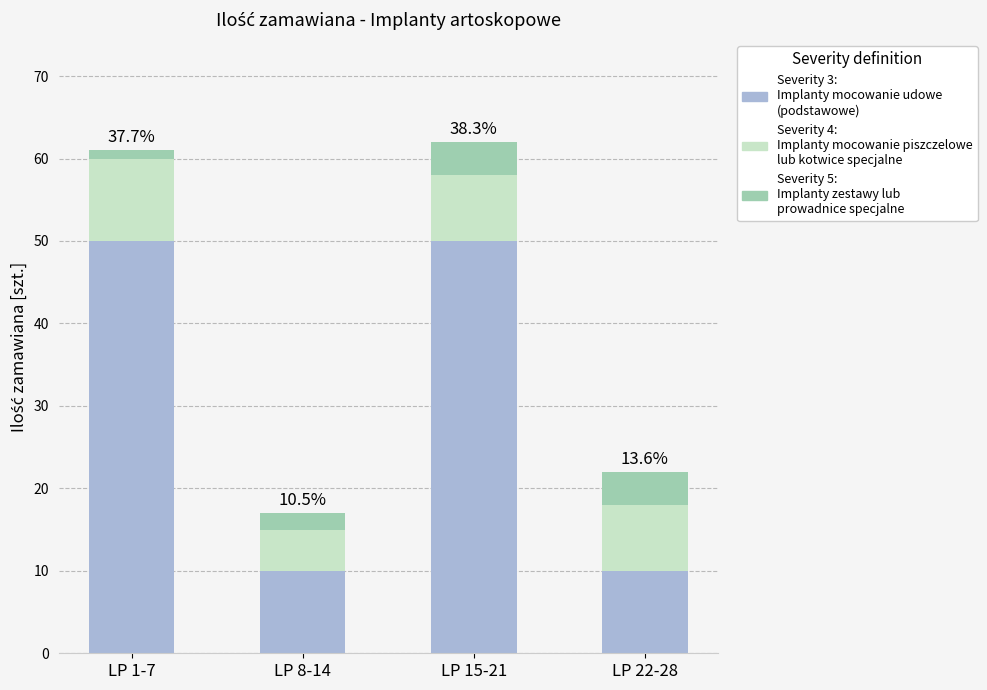

Reading right to left, transcribe the values for Severity 3.

10	50	10	50